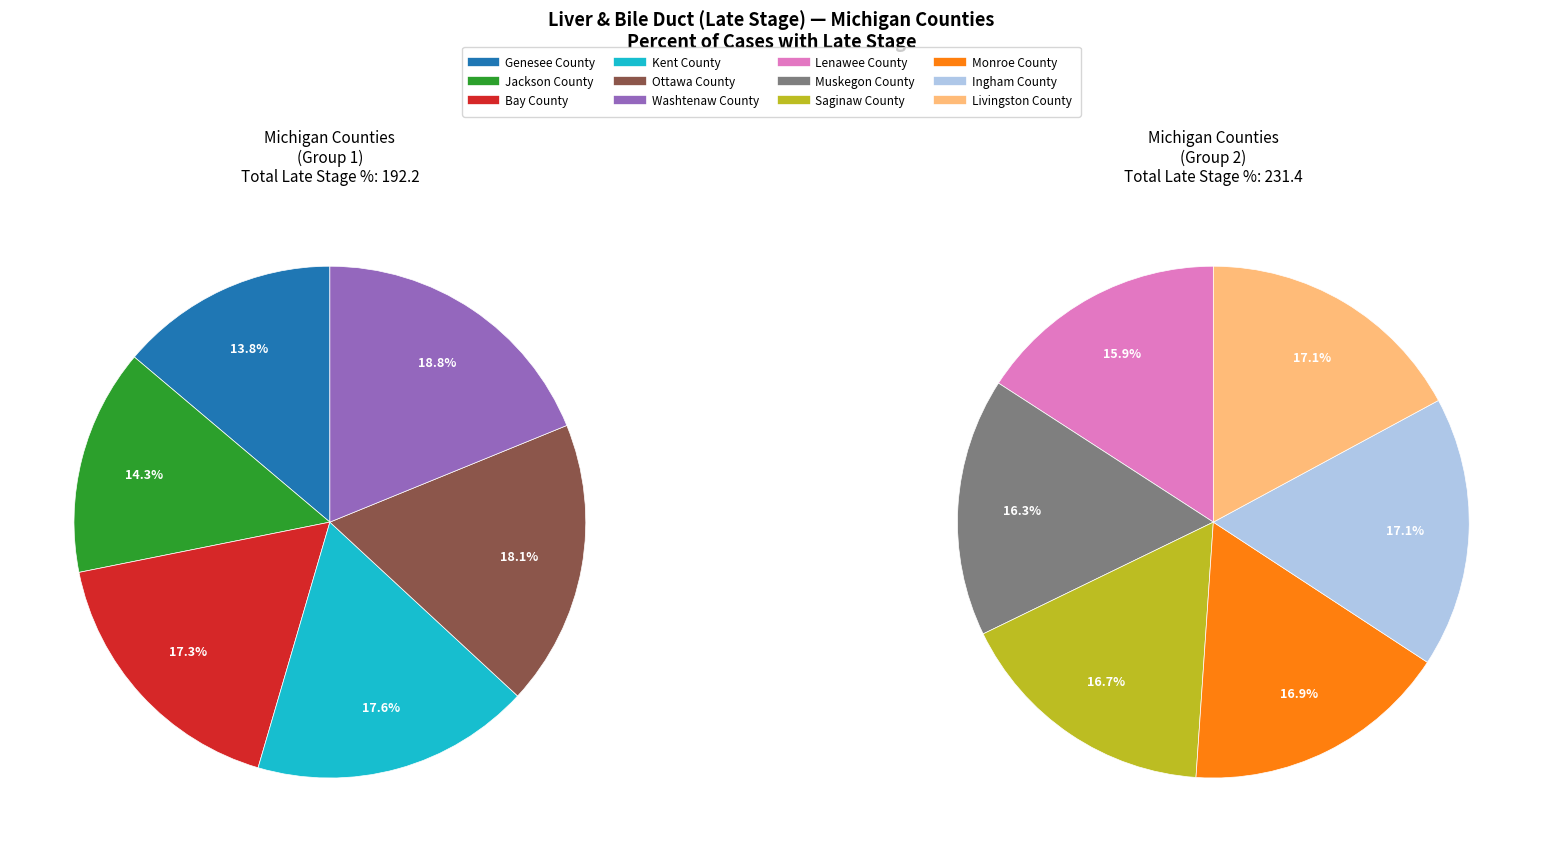

Count the number of slices in the pie.

12